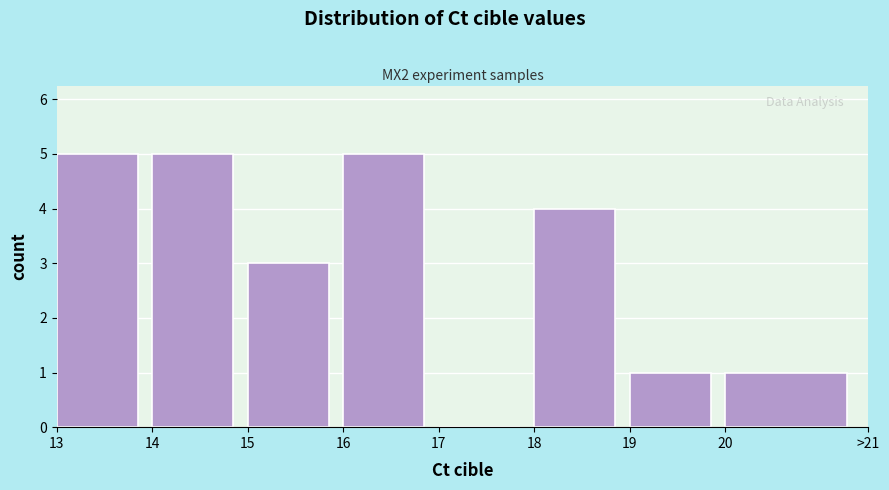

Reading left to right, transcribe all the data shown in this chart.

13=5	14=5	15=3	16=5	17=0	18=4	19=1	20=1